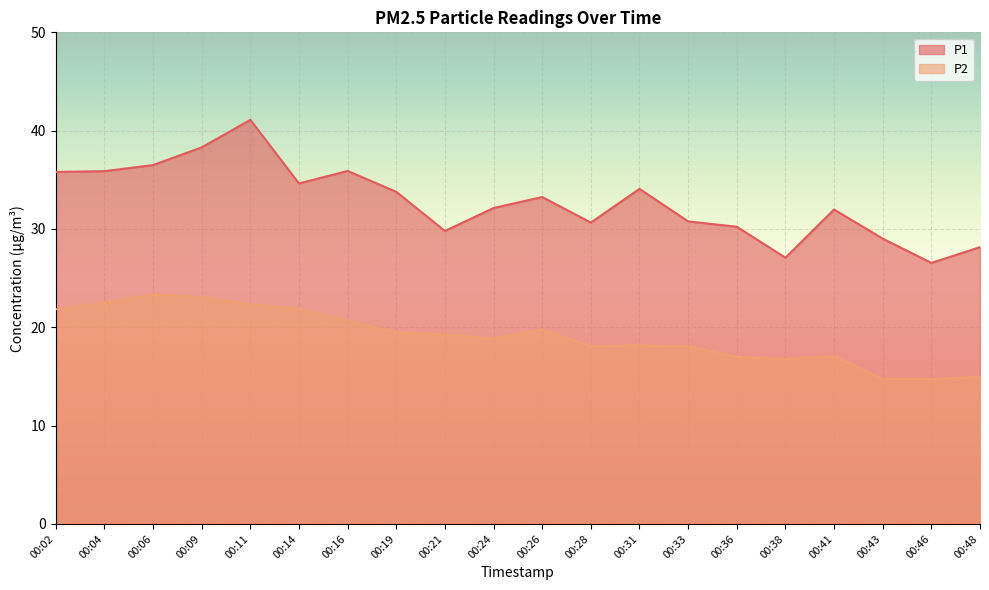

Reading right to left, transcribe all the data shown in this chart.

P1: 00:48=28.1	00:46=26.6	00:43=29.0	00:41=32.0	00:38=27.1	00:36=30.2	00:33=30.8	00:31=34.1	00:28=30.6	00:26=33.2	00:24=32.1	00:21=29.8	00:19=33.8	00:16=35.9	00:14=34.6	00:11=41.1	00:09=38.3	00:06=36.5	00:04=35.9	00:02=35.8
P2: 00:48=15.0	00:46=14.7	00:43=14.8	00:41=17.1	00:38=16.8	00:36=17.0	00:33=18.1	00:31=18.1	00:28=18.1	00:26=19.8	00:24=18.9	00:21=19.3	00:19=19.5	00:16=20.6	00:14=21.9	00:11=22.4	00:09=23.1	00:06=23.3	00:04=22.5	00:02=21.8